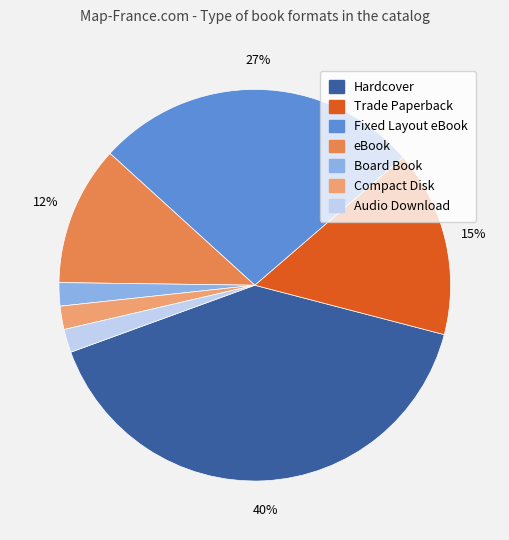

To the nearest percent, what is the average slice percentage?

14%